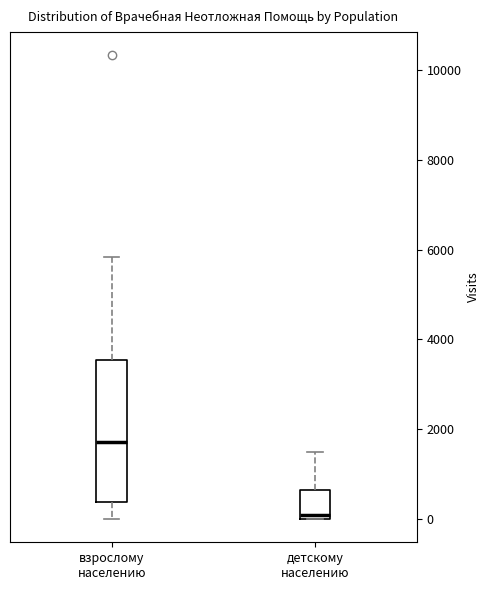

Reading left to right, transcribe this box plot: for each box, give where its median line is, the range the box spans, and where its two whiskers end, as read against the y-axis. The values are not printed on the chart, so give them approximately, as read against the axis.

взрослому населению: median 1800, box 400 to 3600, whiskers 0 to 5800
детскому населению: median 0 (just above the box's lower edge), box 0 to 600, whiskers 0 to 1600